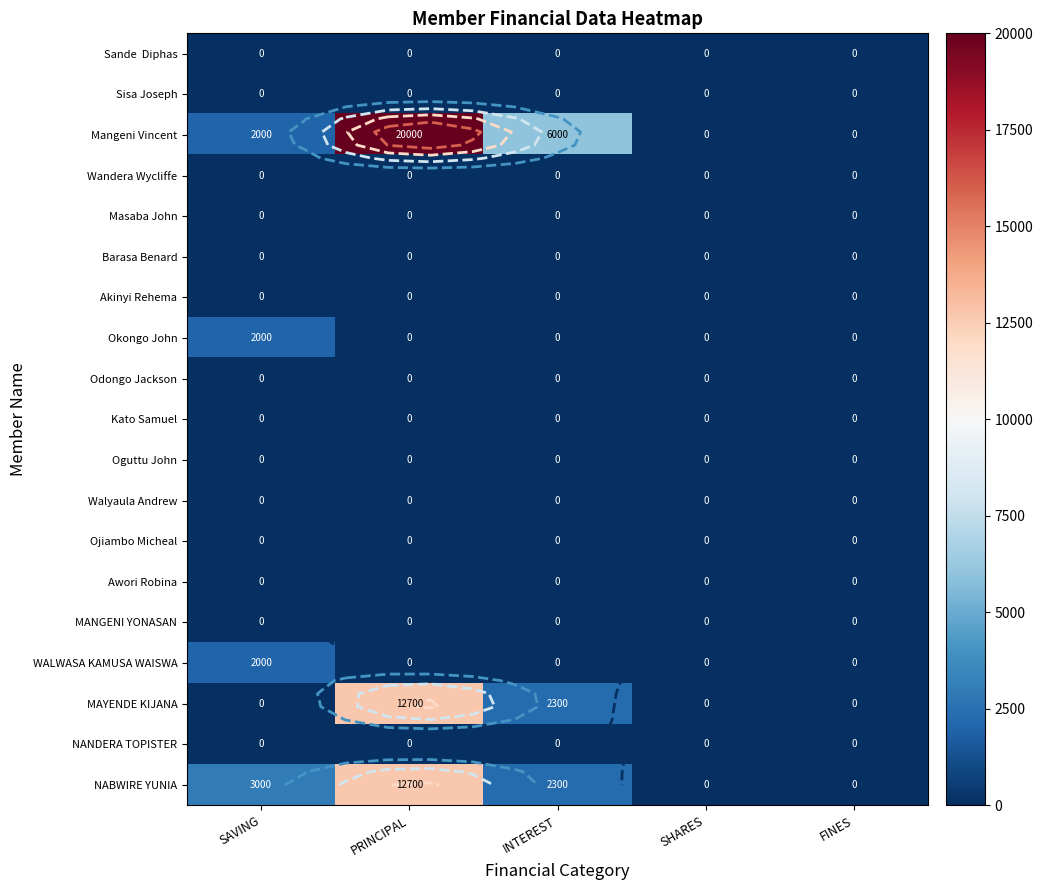

The Kato Samuel series shows 0 at FINES. True or false?

True